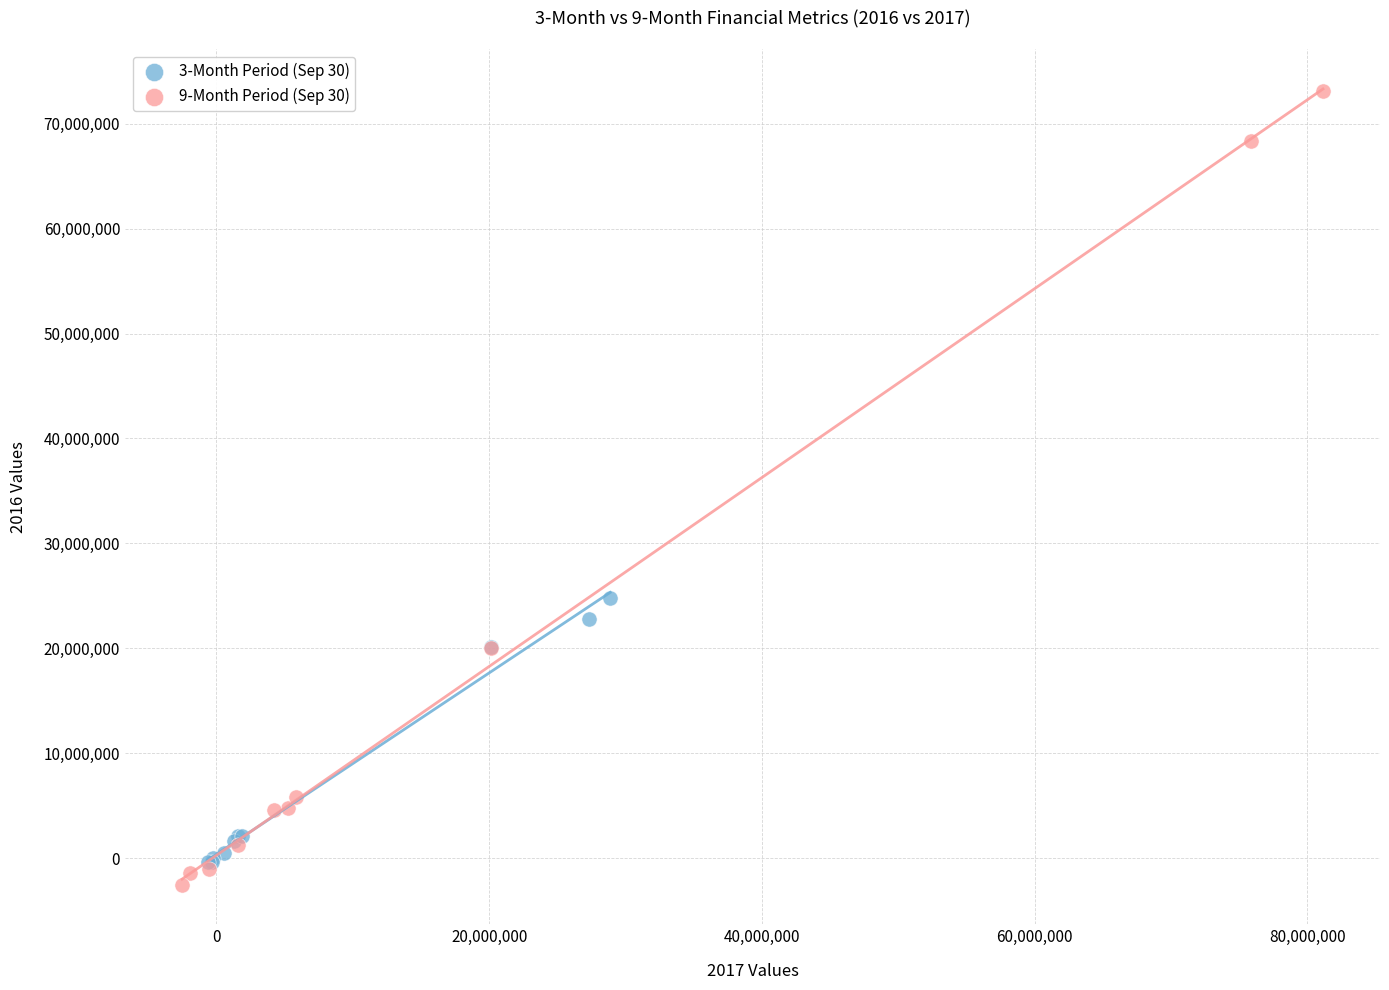

Which series contains the lowest Y value?

9-Month Period (Sep 30)